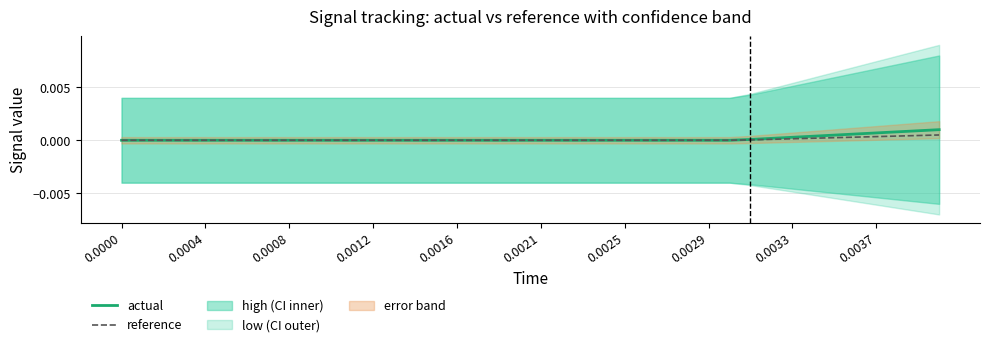

True or false: actual and reference intersect in this chart.

False